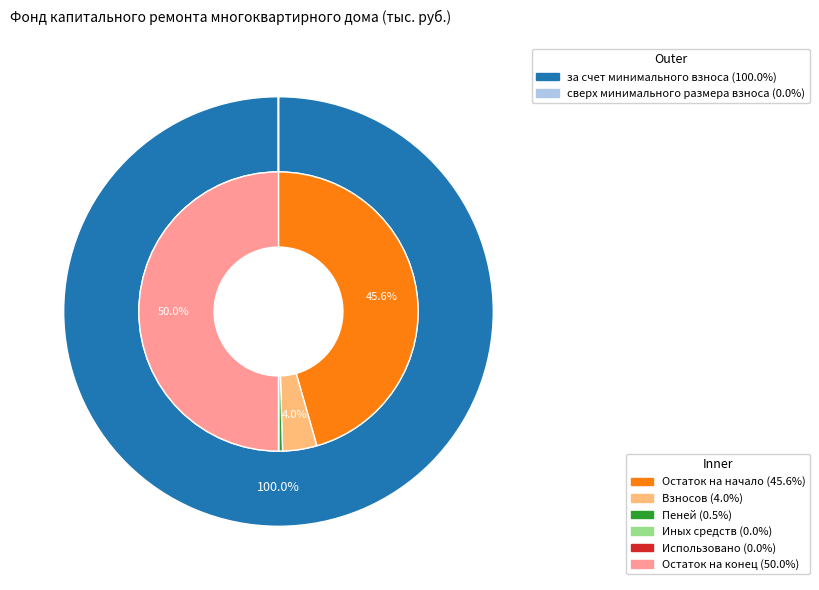

The за счет минимального взноса slice represents 99% of the pie. True or false?

False